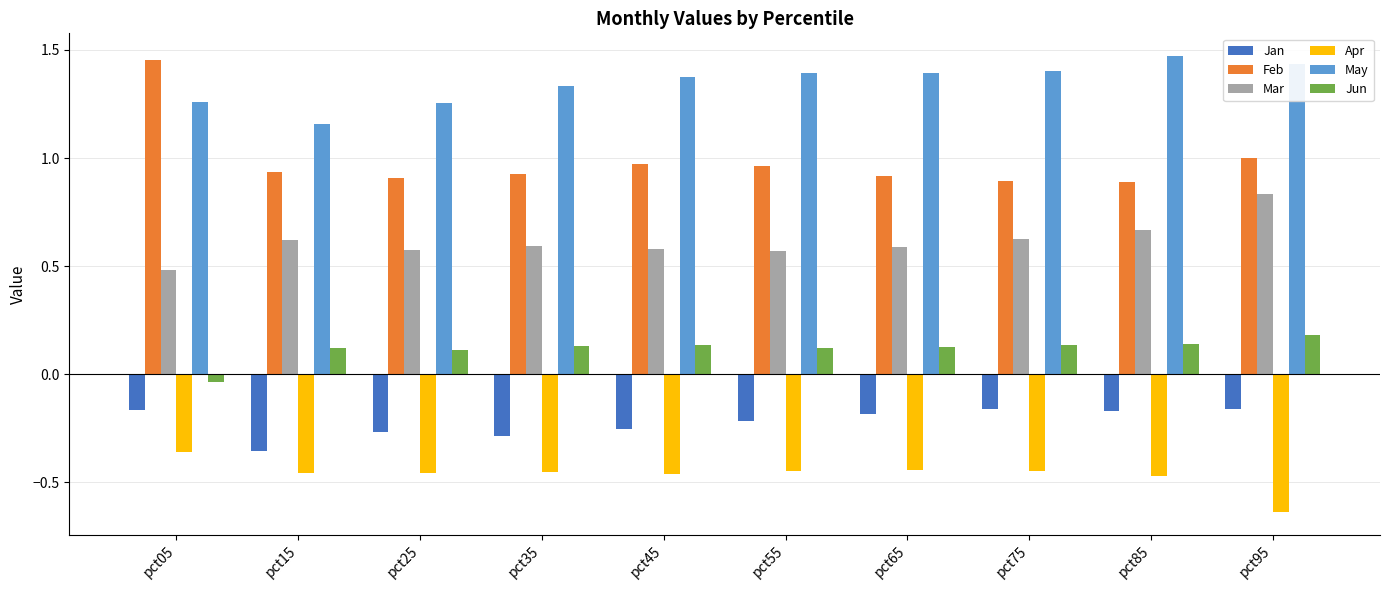

Which label corresponds to the smallest value in the chart?

pct95